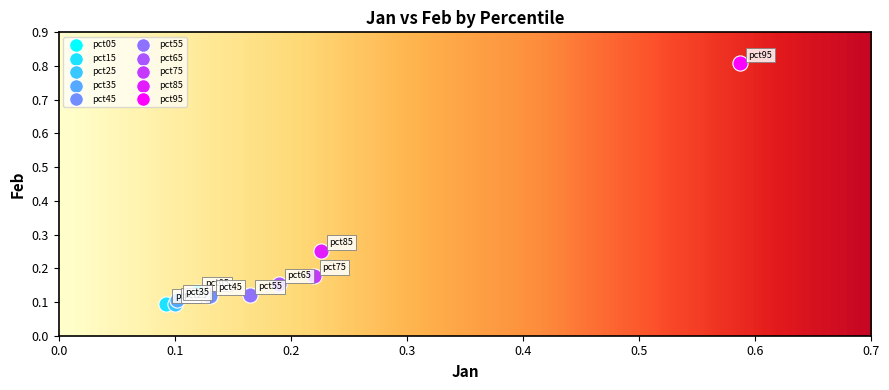

What are all the series names shown in the legend?

pct05, pct15, pct25, pct35, pct45, pct55, pct65, pct75, pct85, pct95